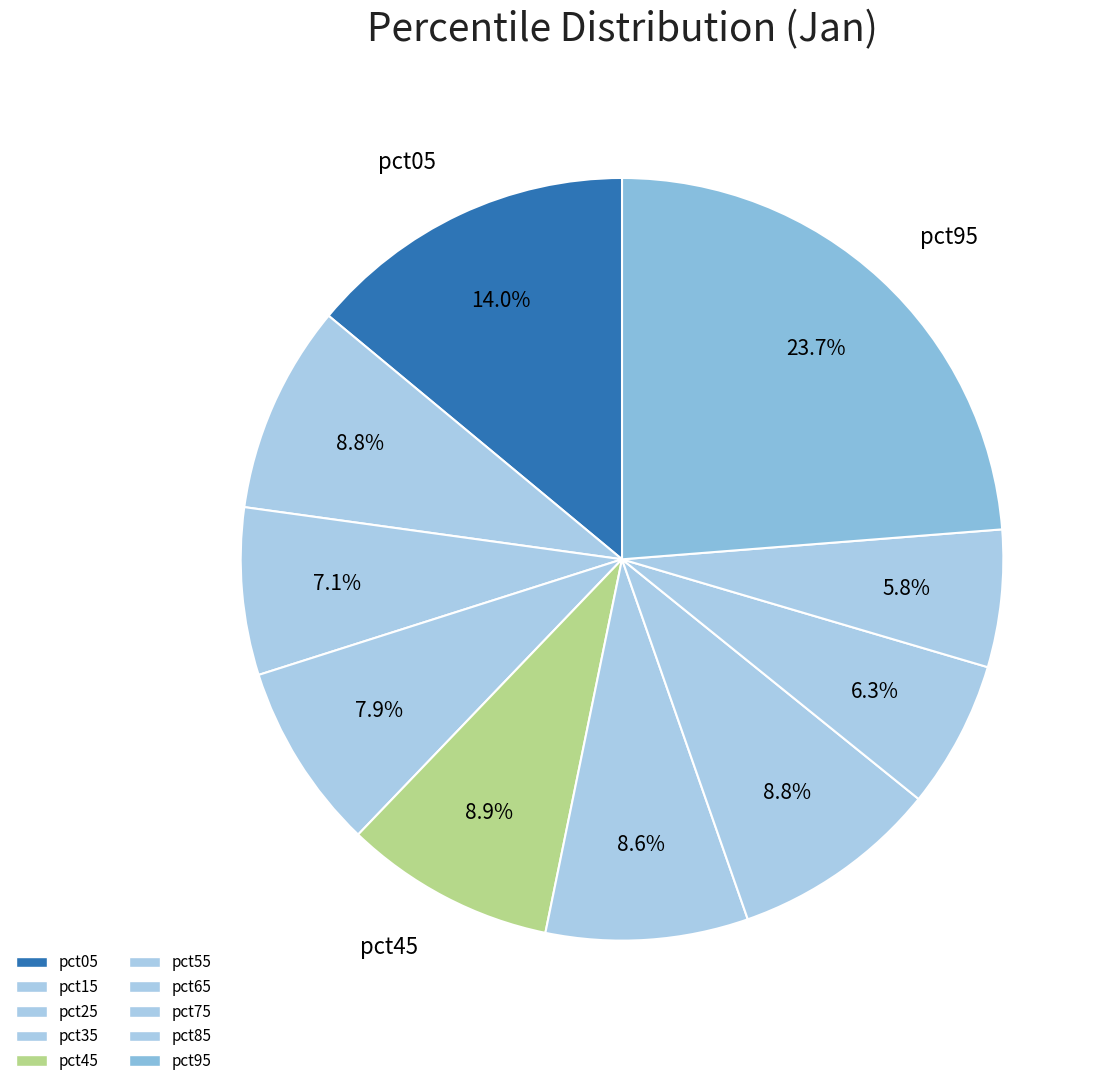

To the nearest percent, what is the difference between the largest and smallest slice percentages?

18%